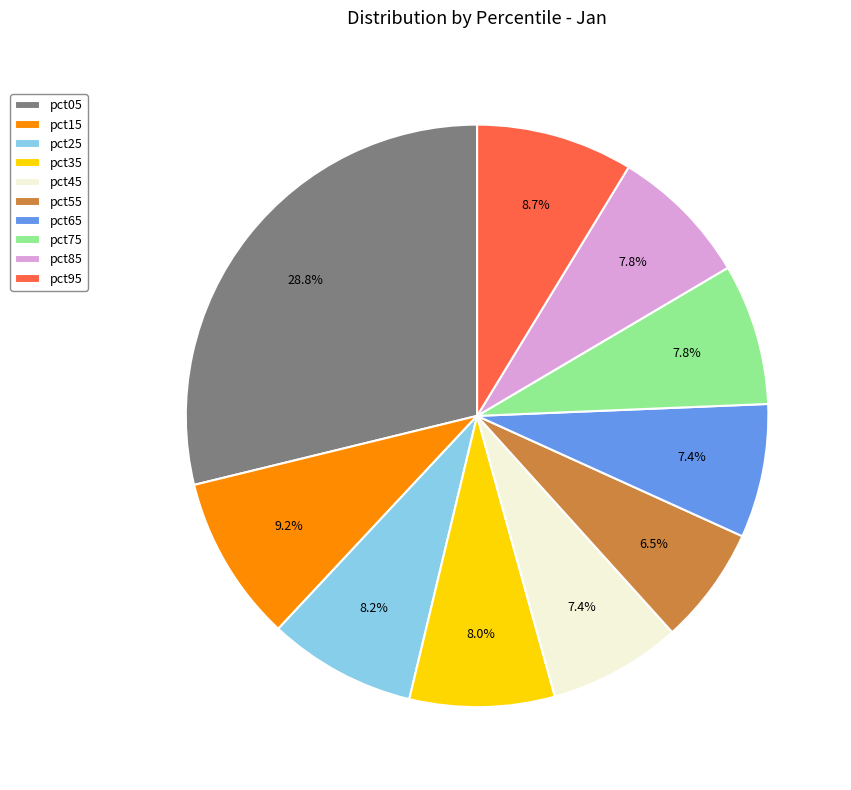

Does any single category account for the majority?

No